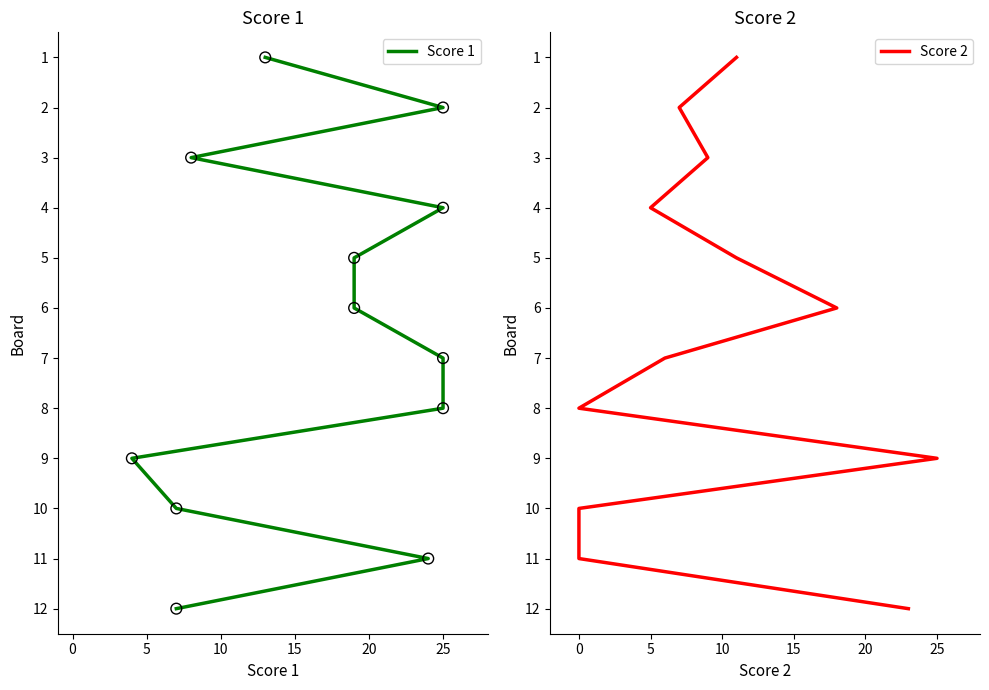

Is the value of Score 2 at 0 greater than the value of Score 1 at 9?

No